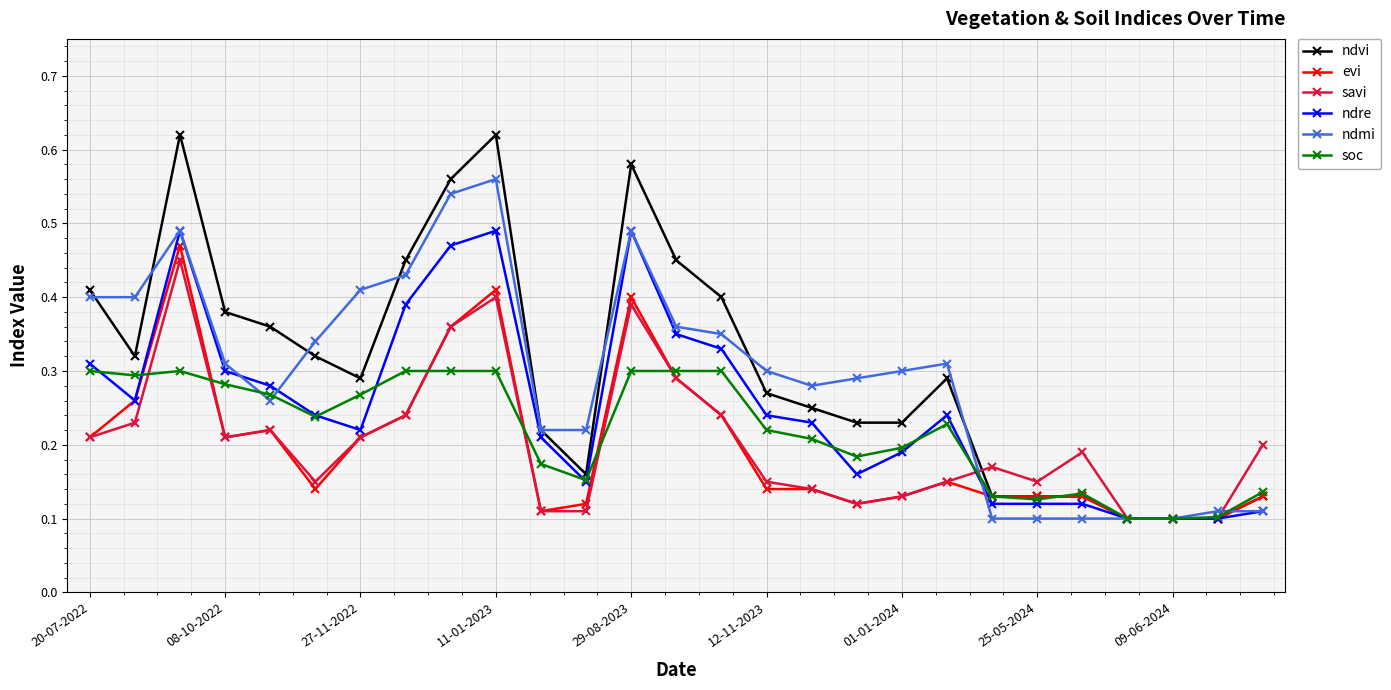

Count the ndmi values in the range 0 to 1.

27